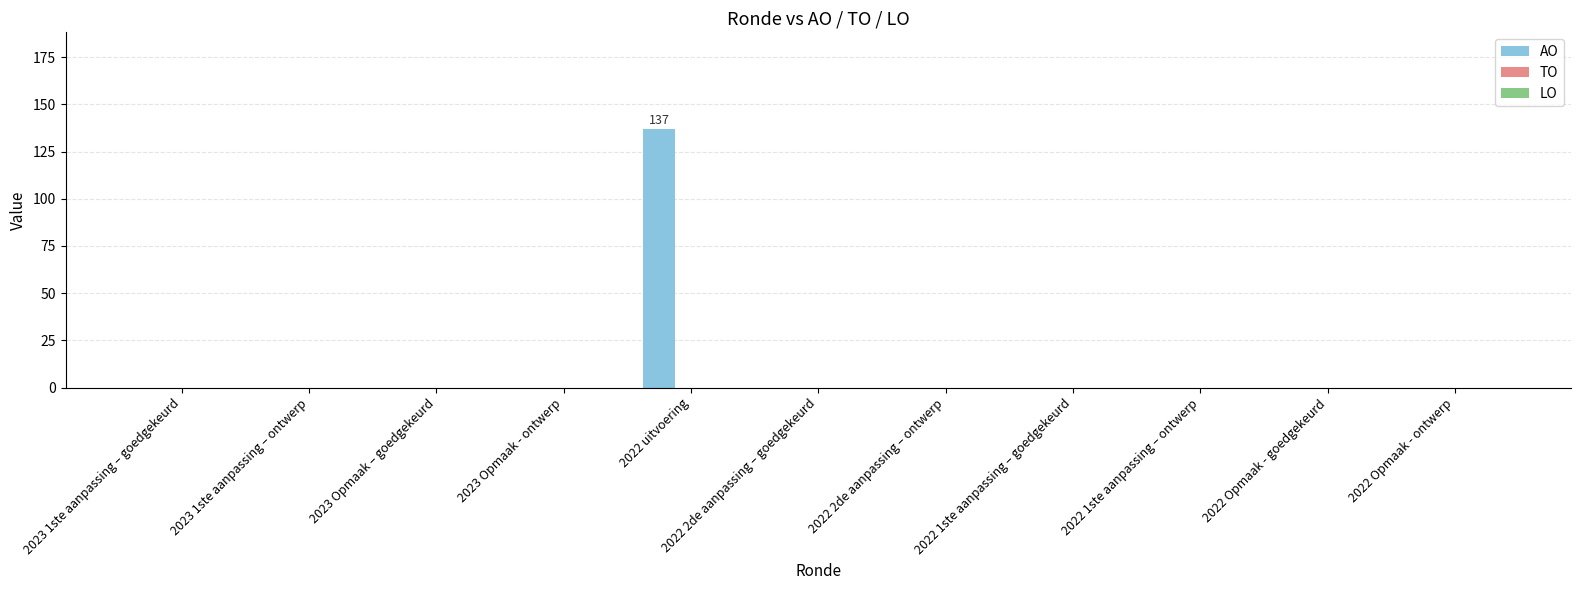

Between 2022 Opmaak - goedgekeurd and 2022 uitvoering, which is larger?

2022 uitvoering